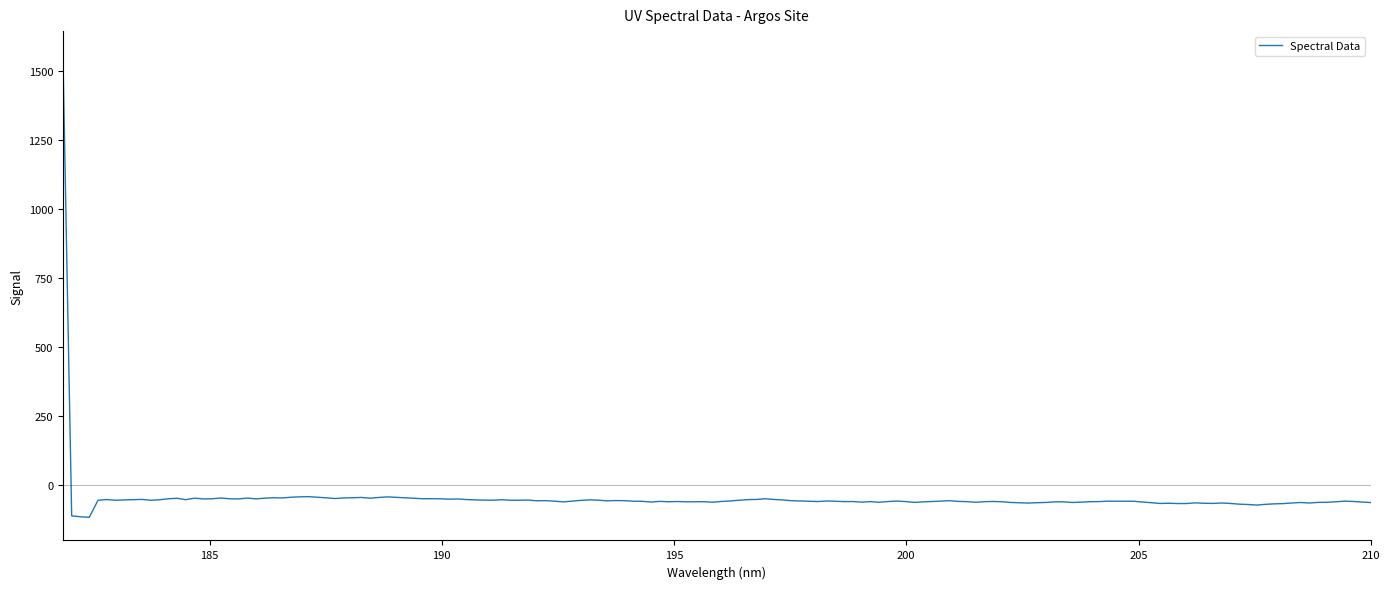

What is the minimum value shown in the chart?

-118.4